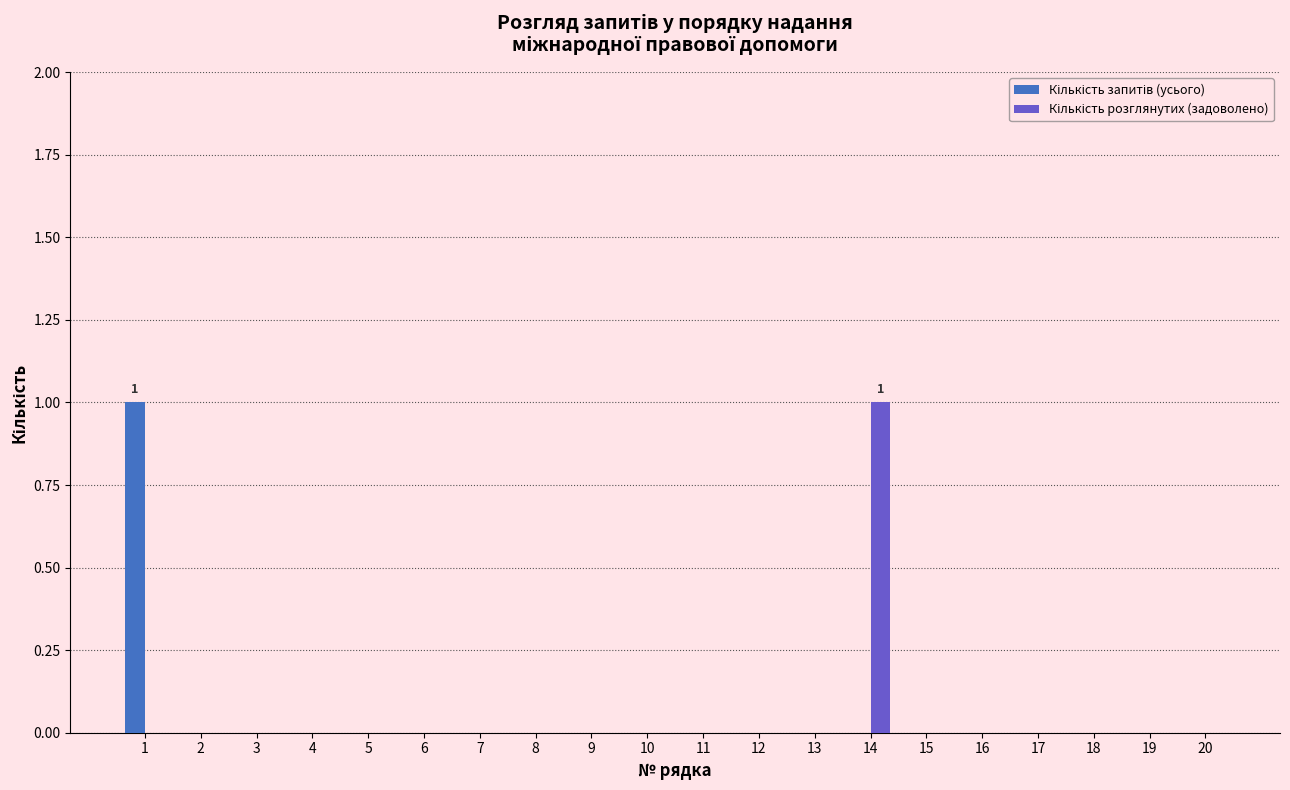

At which category is the sum across all series the highest?

1